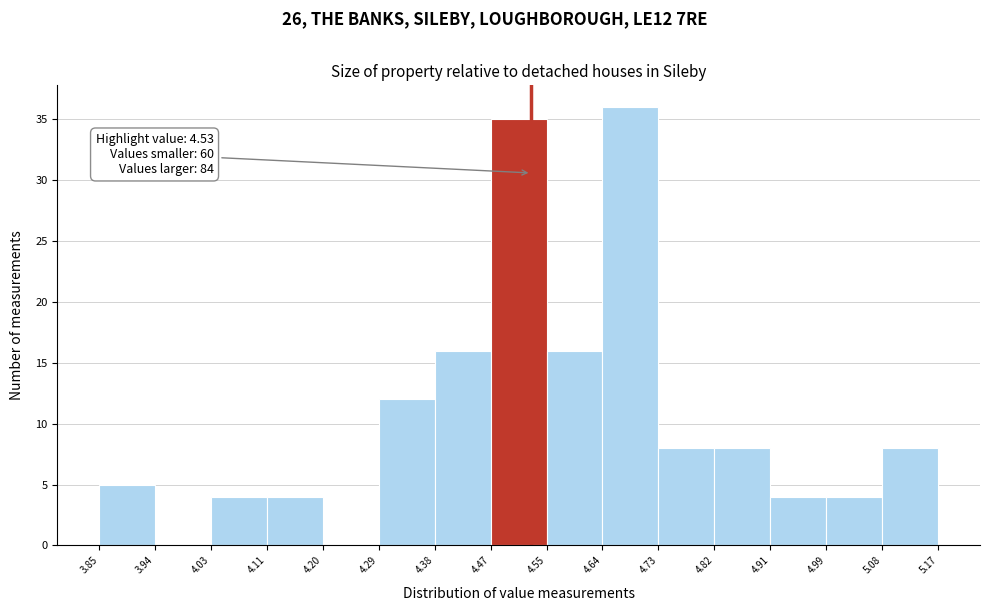

Which range on the x-axis has the tallest bar?

4.64 to 4.73